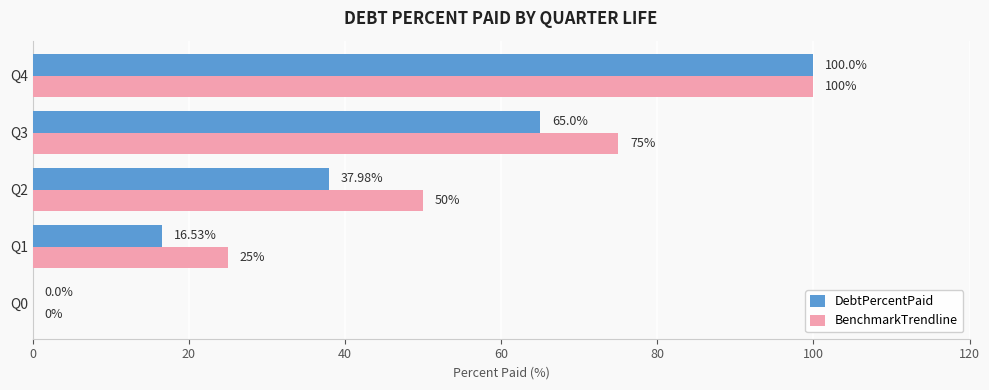

What is the sum of all BenchmarkTrendline values?

250.0